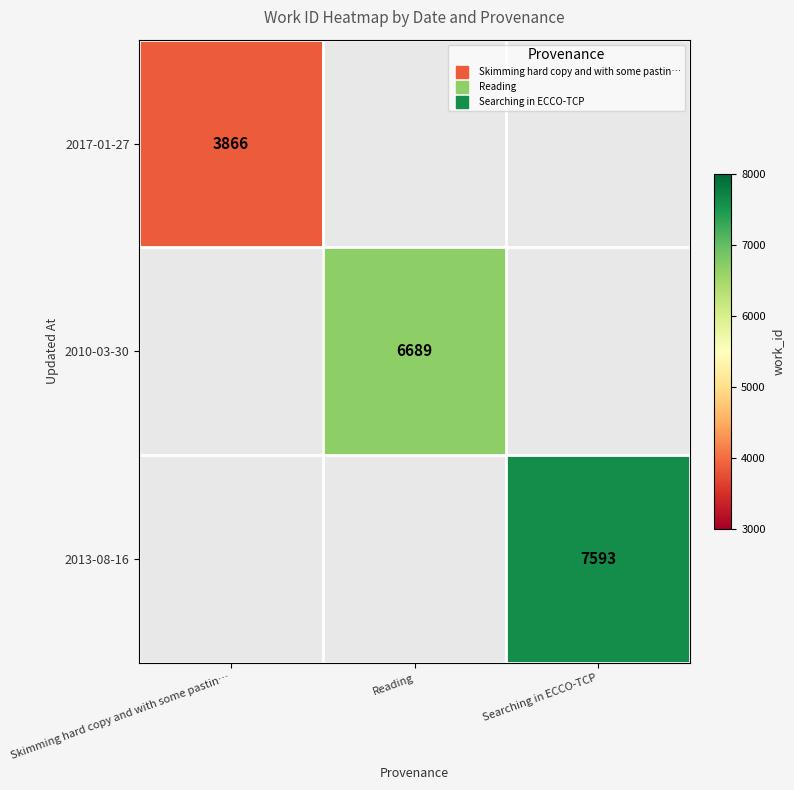

Rank the categories by 2010-03-30 value from highest to lowest.

Skimming hard copy and with some pastin…, Reading, Searching in ECCO-TCP